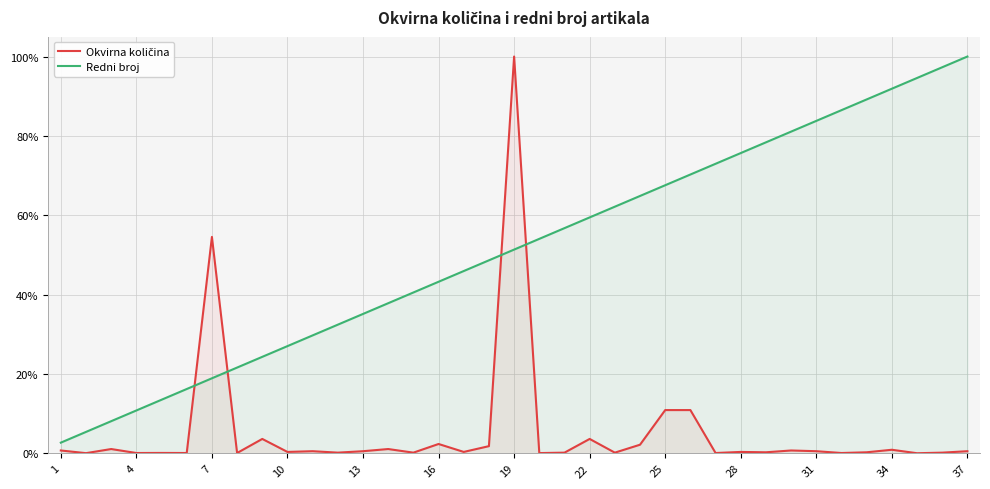

What is the highest value of the Redni broj series?

100.0